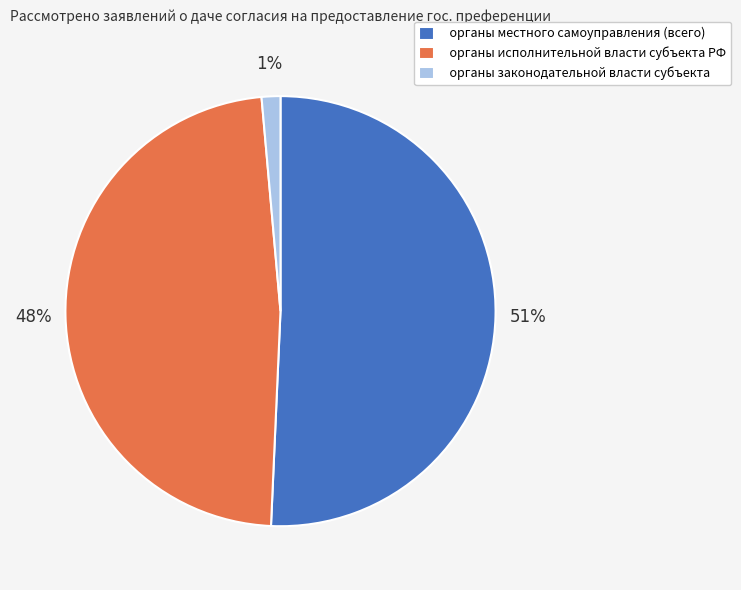

Do органы законодательной власти субъекта and органы местного самоуправления (всего) together represent more than half of the pie?

Yes